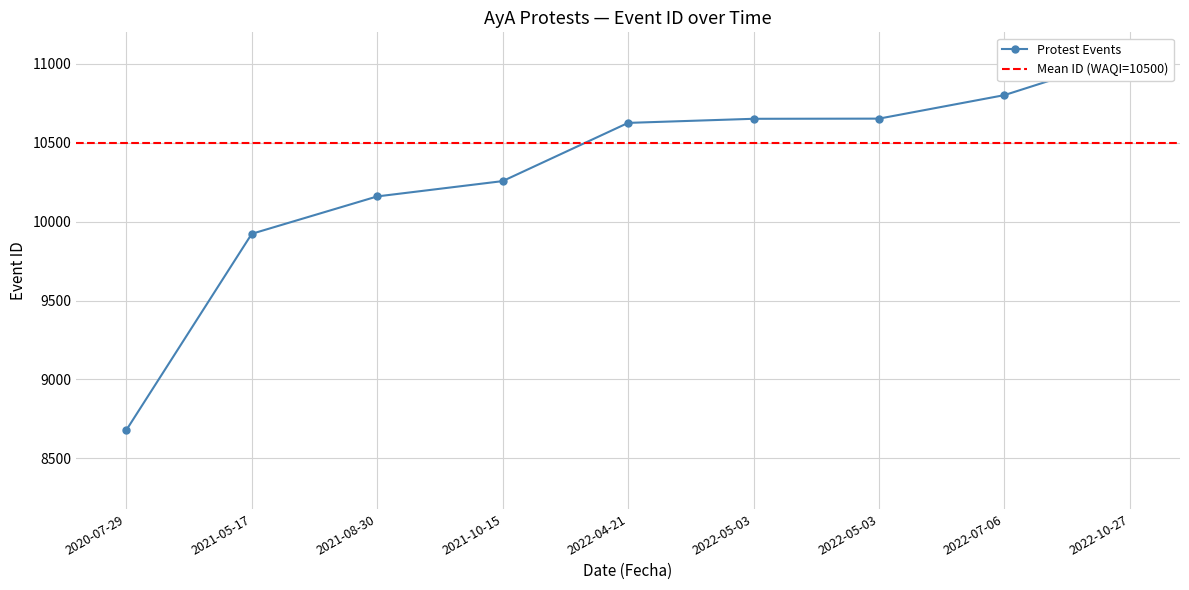

How many categories are shown in the chart?

9